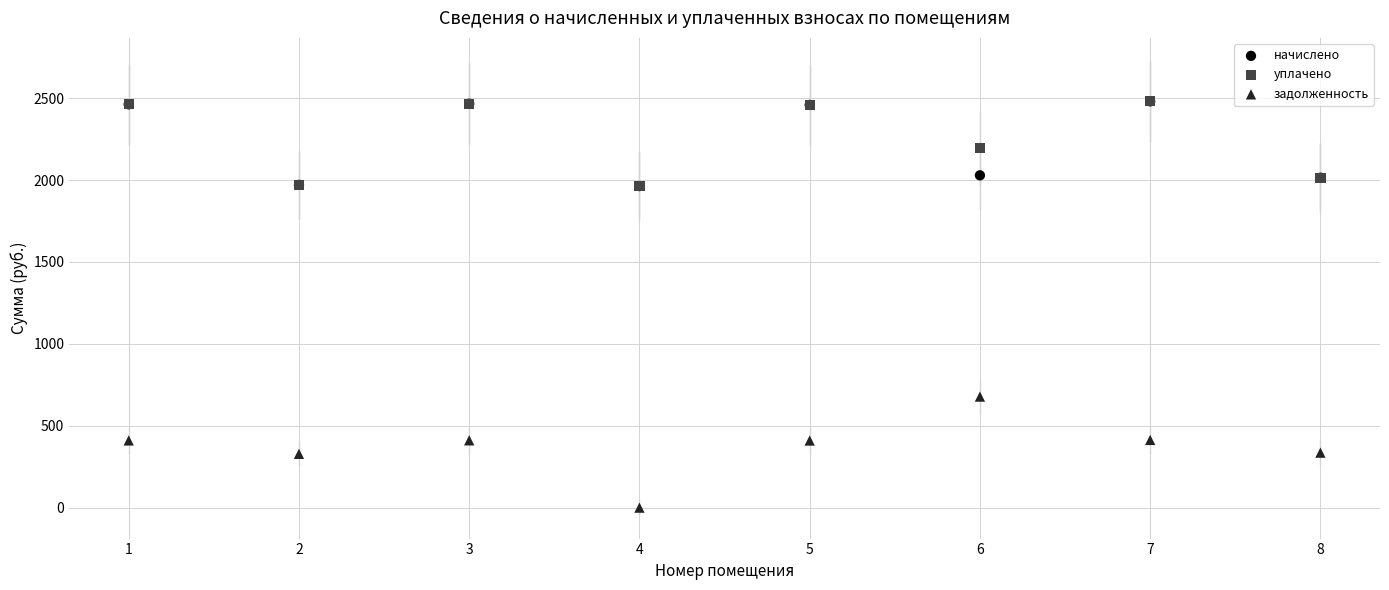

Across all series, what Y value is closest to 1240?

677.9